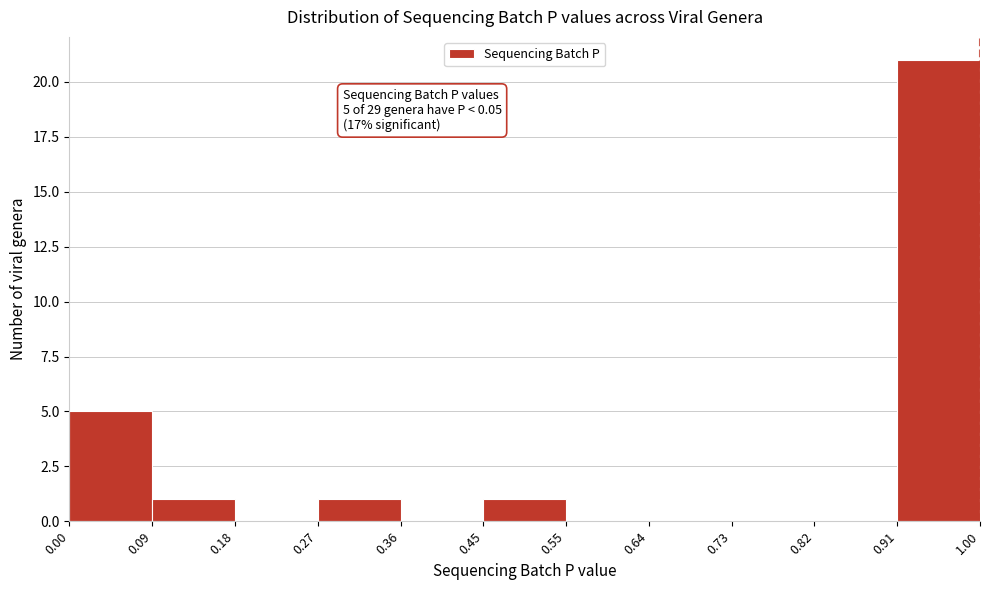

Which range on the x-axis has the tallest bar?

0.91 to 1.00